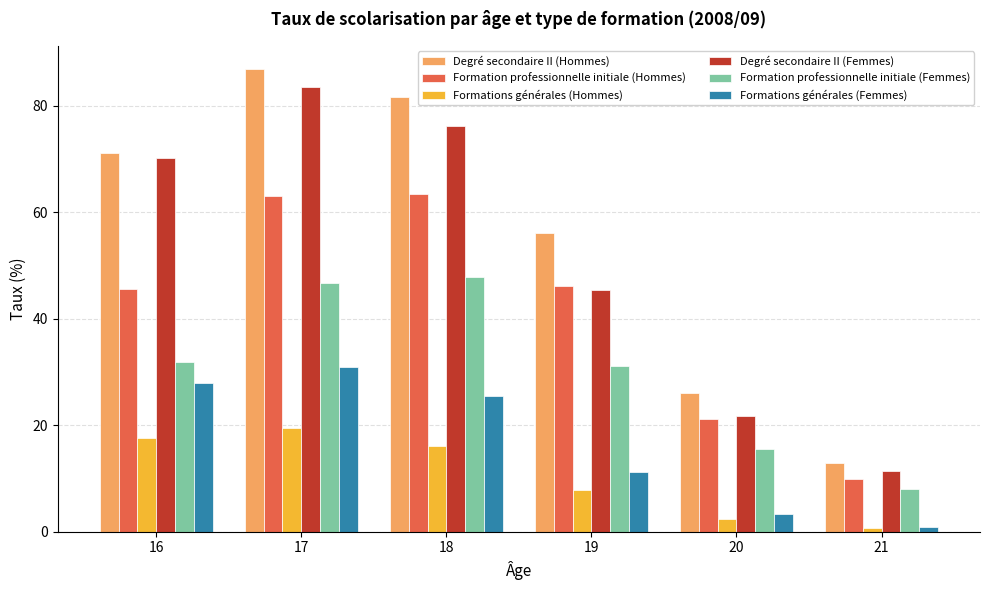

What is the value of the Degré secondaire II (Hommes) bar at the 5th from the left?

26.2